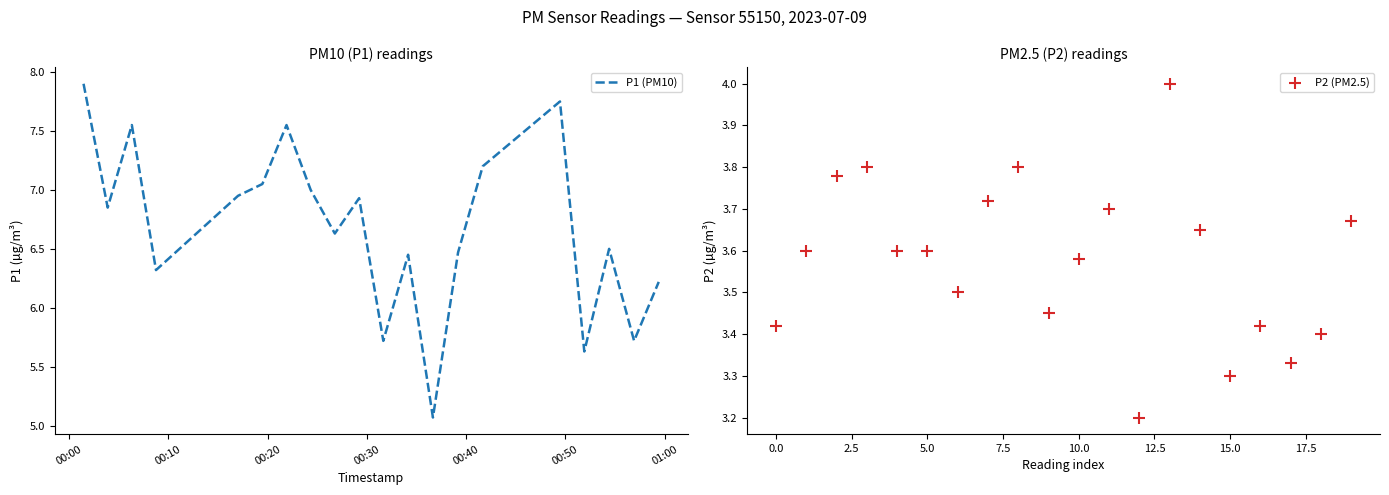

What are all the series names shown in the legend?

P1 (PM10), P2 (PM2.5)